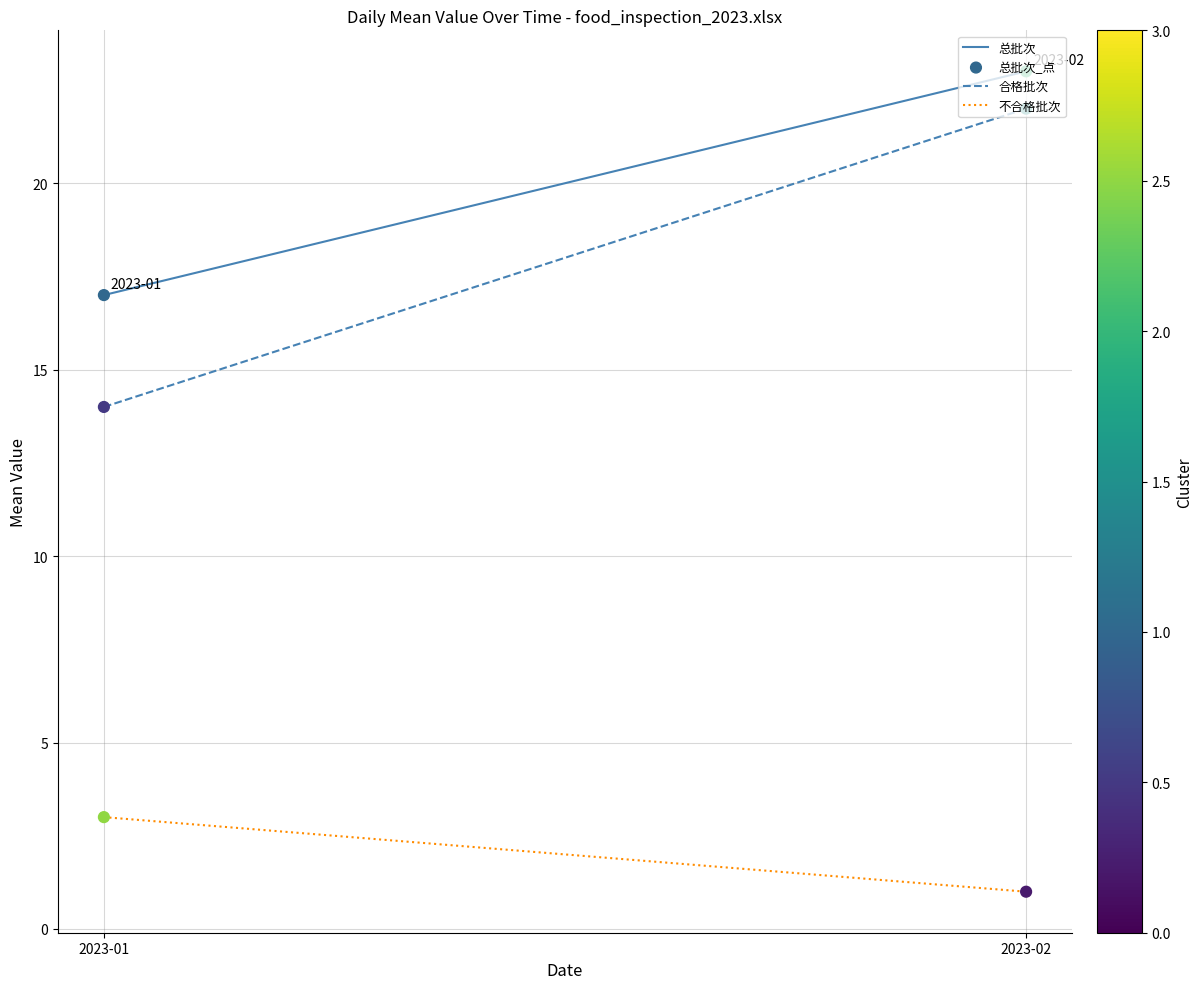

Which series has the largest total across all categories?

总批次